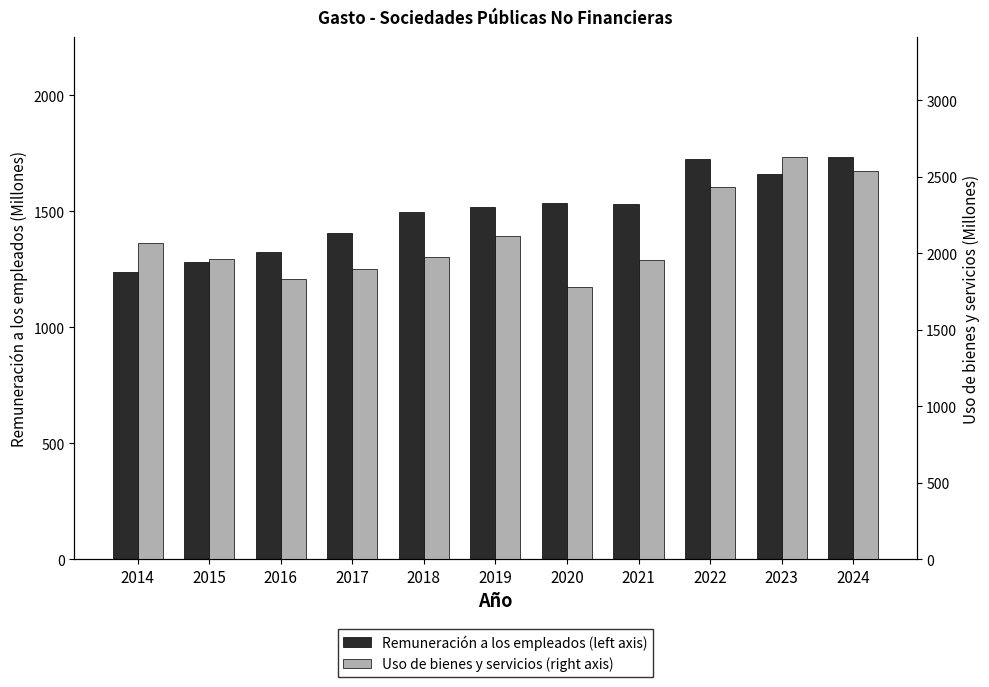

Reading left to right, list all the values displayed in this chart.

Remuneración a los empleados (left axis): 2014=1239.2	2015=1282.8	2016=1325.1	2017=1407.0	2018=1498.6	2019=1518.5	2020=1535.5	2021=1533.1	2022=1726.7	2023=1661.9	2024=1732.3
Uso de bienes y servicios (right axis): 2014=2068.1	2015=1965.0	2016=1831.3	2017=1896.7	2018=1978.0	2019=2109.3	2020=1777.6	2021=1958.7	2022=2434.6	2023=2626.4	2024=2539.1